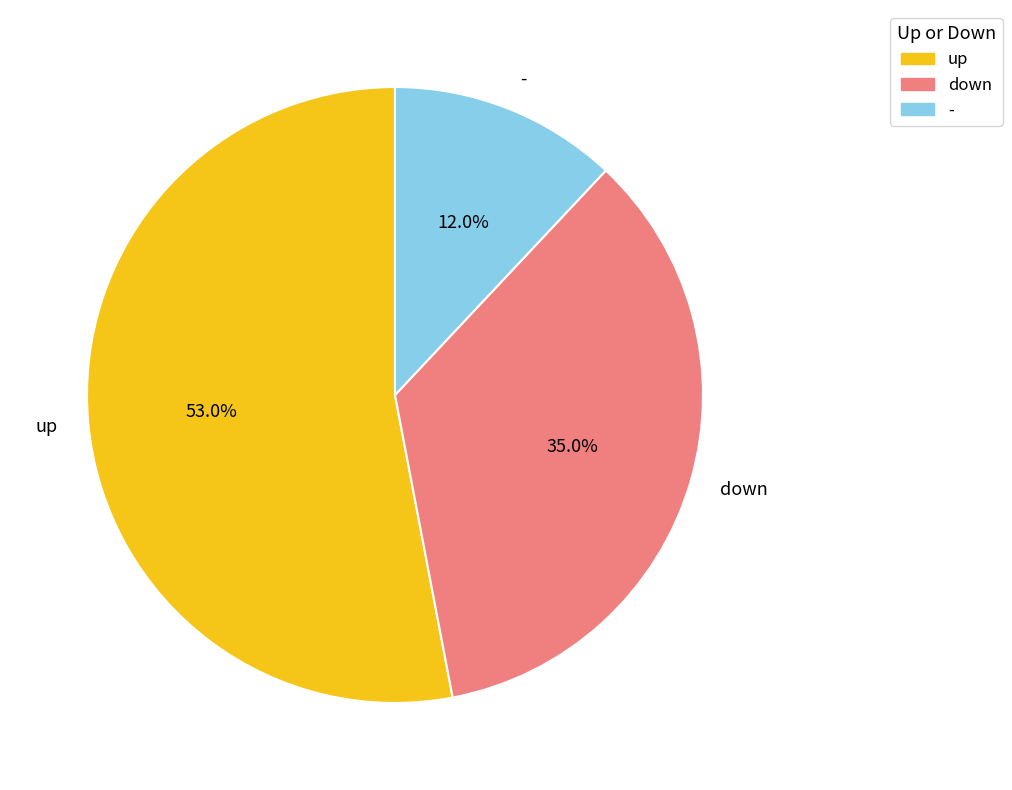

Approximately how many times larger is the value at - compared to down?

0.3